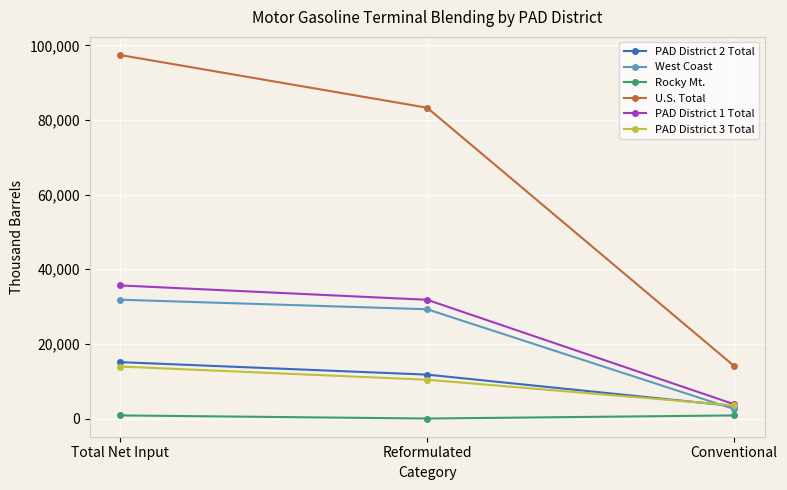

Rank the series by their maximum value, from highest to lowest.

U.S. Total, PAD District 1 Total, West Coast, PAD District 2 Total, PAD District 3 Total, Rocky Mt.